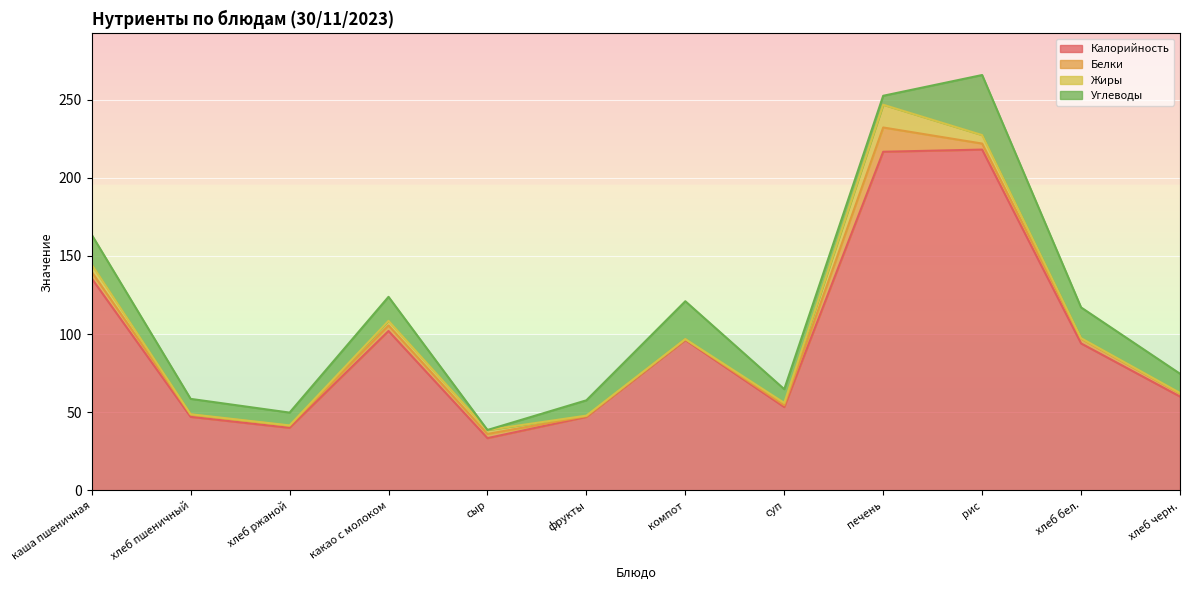

What position from the left is суп?

8